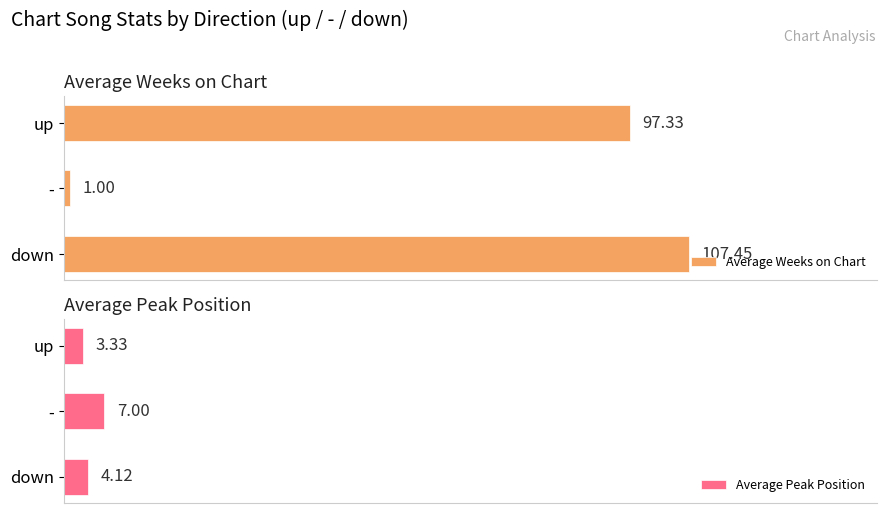

Reading left to right, extract all data points from this chart.

Average Weeks on Chart: 97.3	1.0	107.5
Average Peak Position: 3.3	7.0	4.1